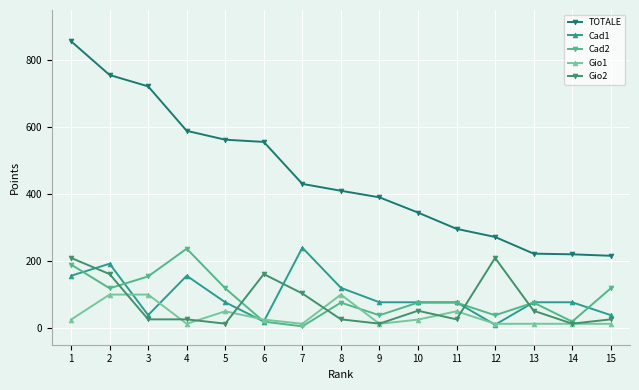

At which category is the sum across all series the highest?

1